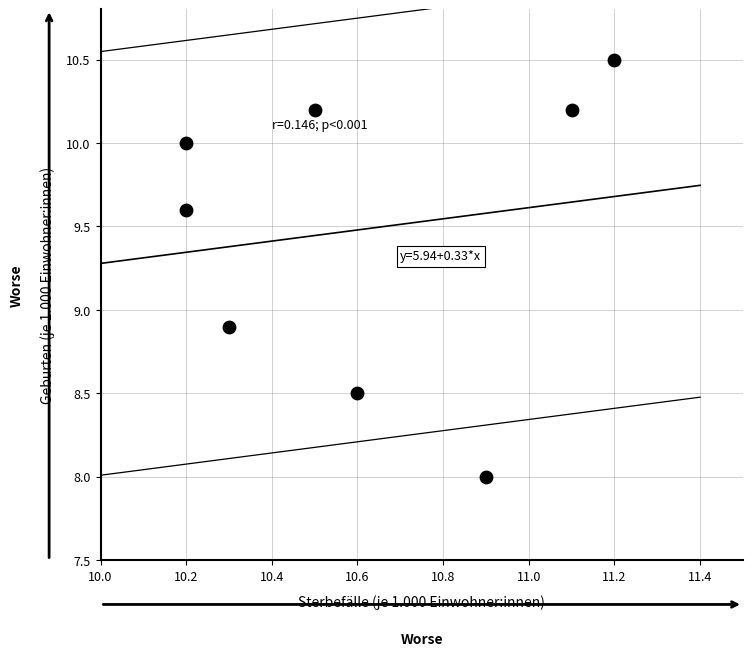

What is the average X value?

10.6